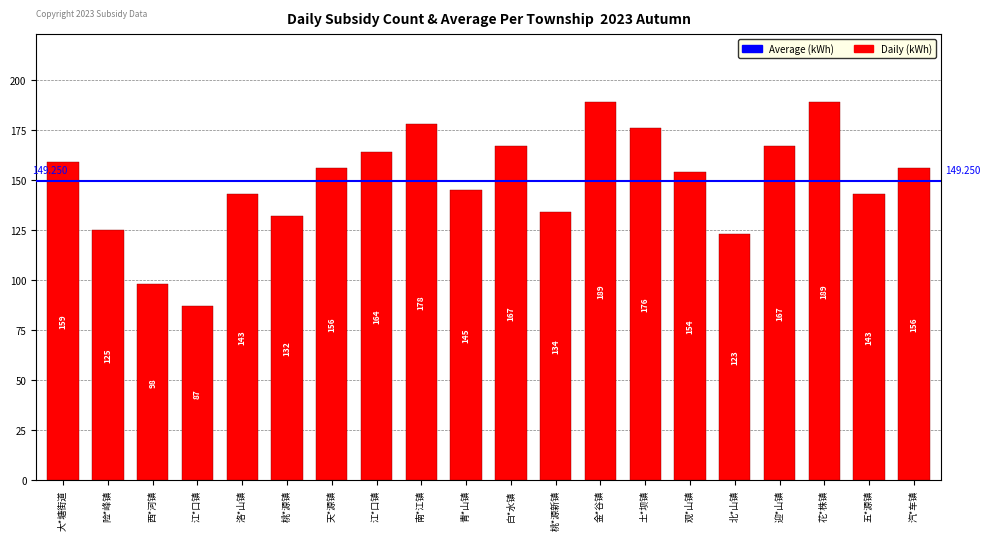

How many distinct data groups are displayed?

1